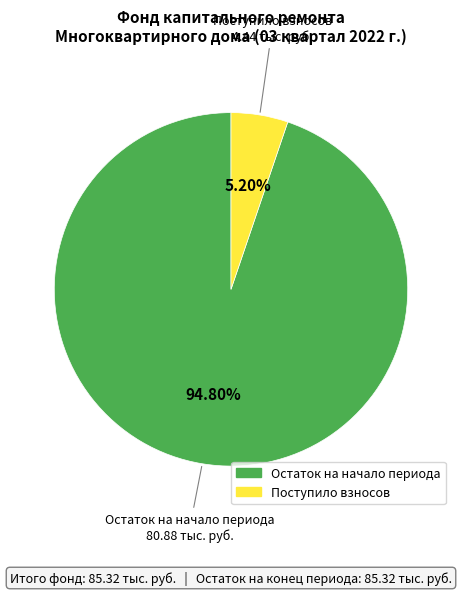

Does any single category account for the majority?

Yes